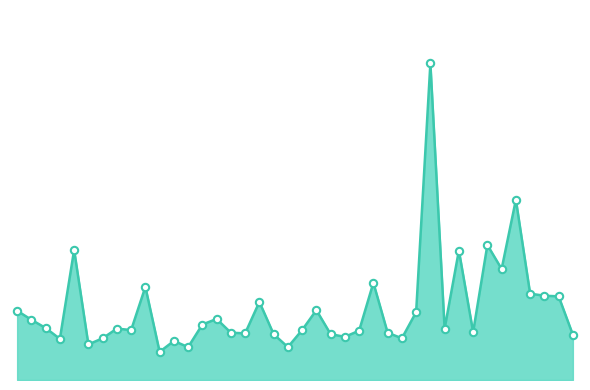

Is this an area chart (filled region under the line)?

Yes